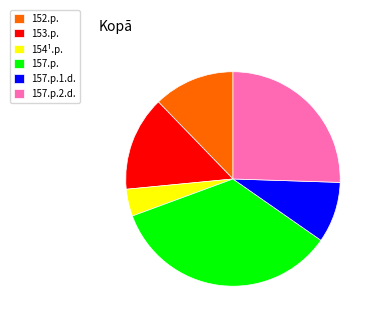

Do 157.p. and 157.p.1.d. together represent more than half of the pie?

No